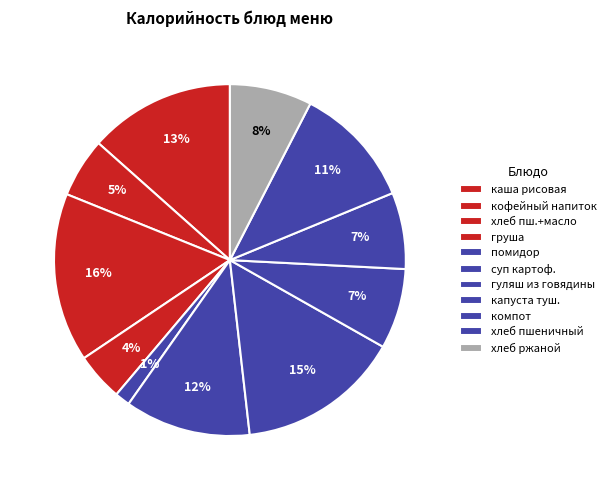

How many slices are in this pie chart?

11